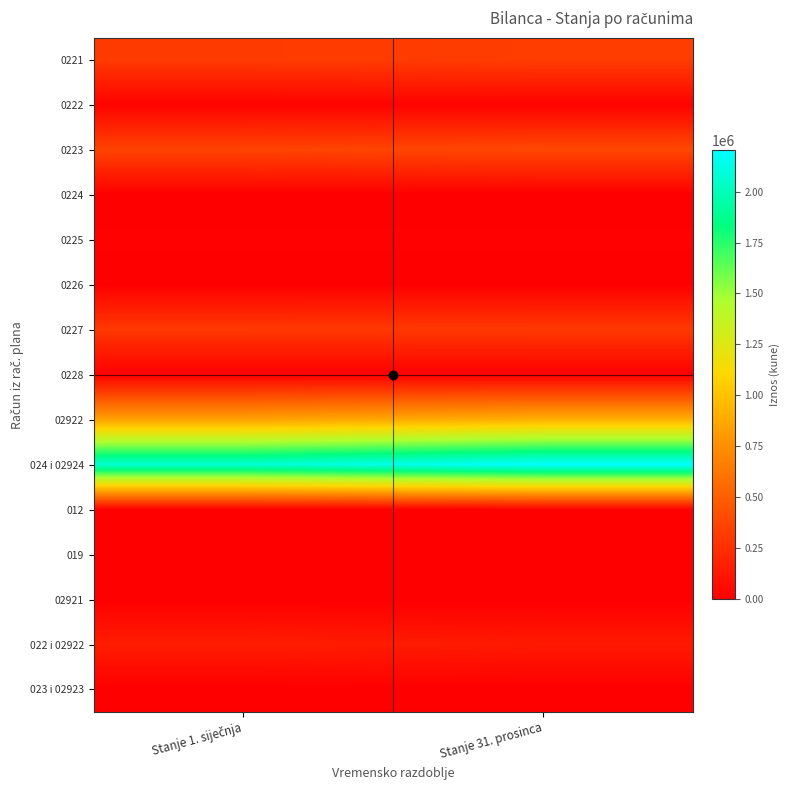

At which category is the sum across all series the highest?

Stanje 31. prosinca